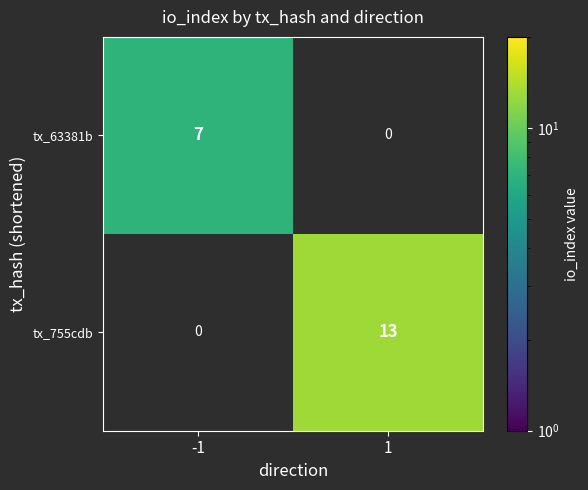

Is it true that tx_755cdb equals 18 at 1?

False